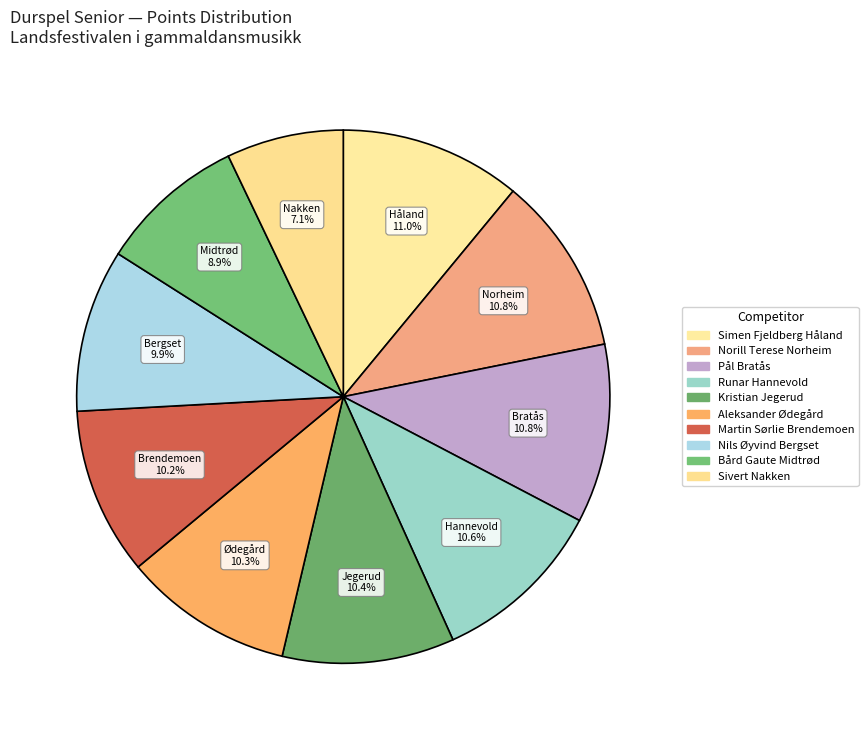

What percentage is the Nils Øyvind Bergset slice, to the nearest percent?

10%